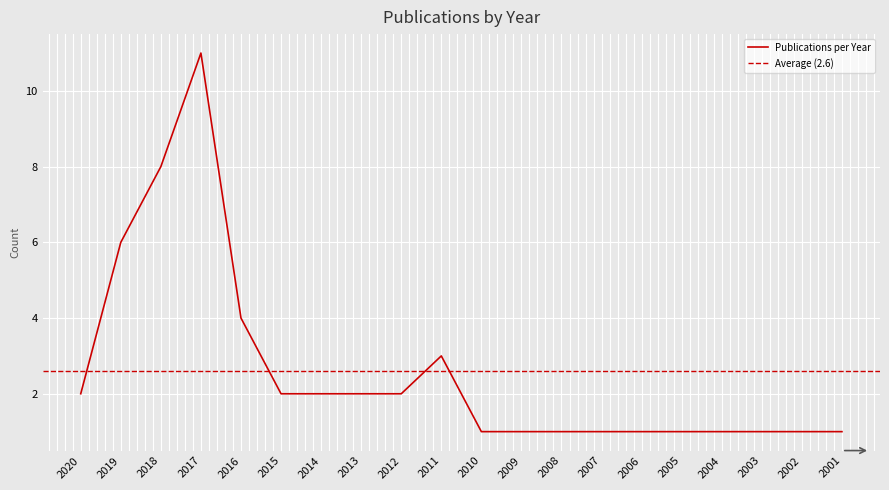

Where is the first local maximum?

2017